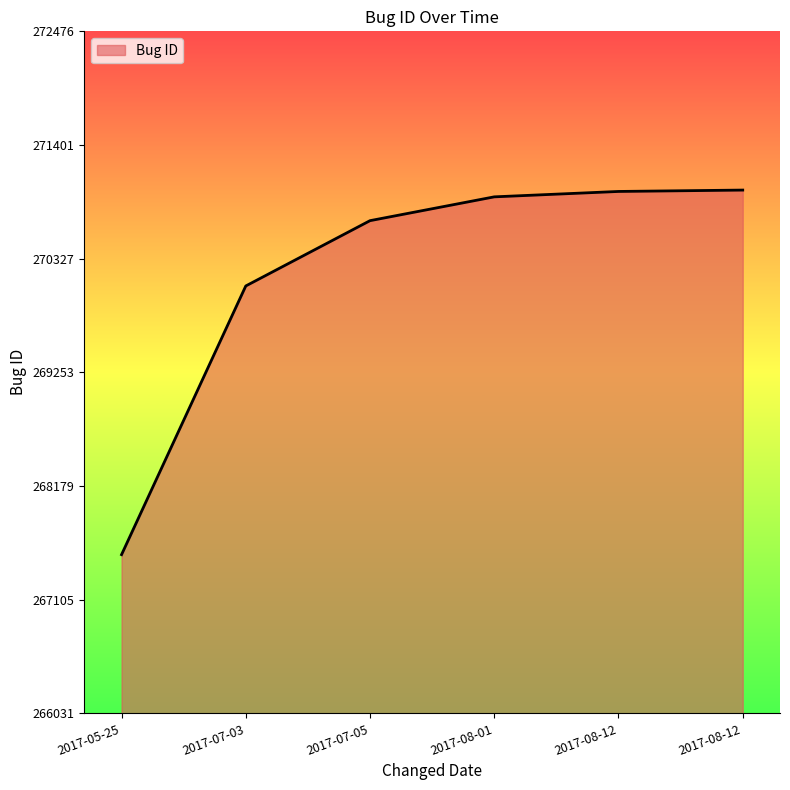

True or false: the data shows 428151 at 2017-08-01.

False